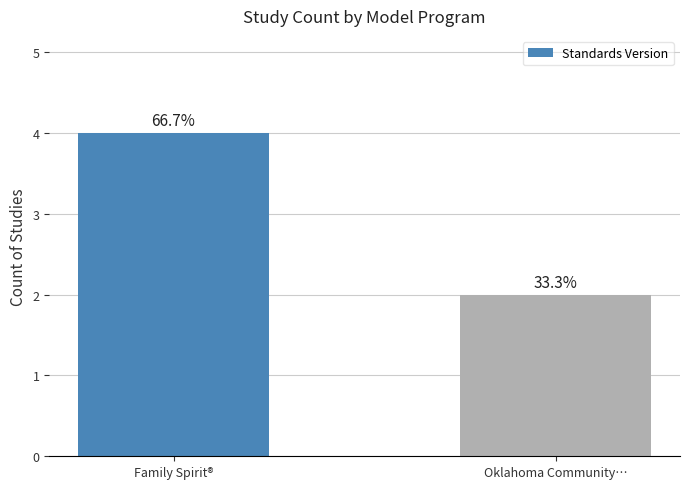

What value does the data have at Family Spirit®?

4